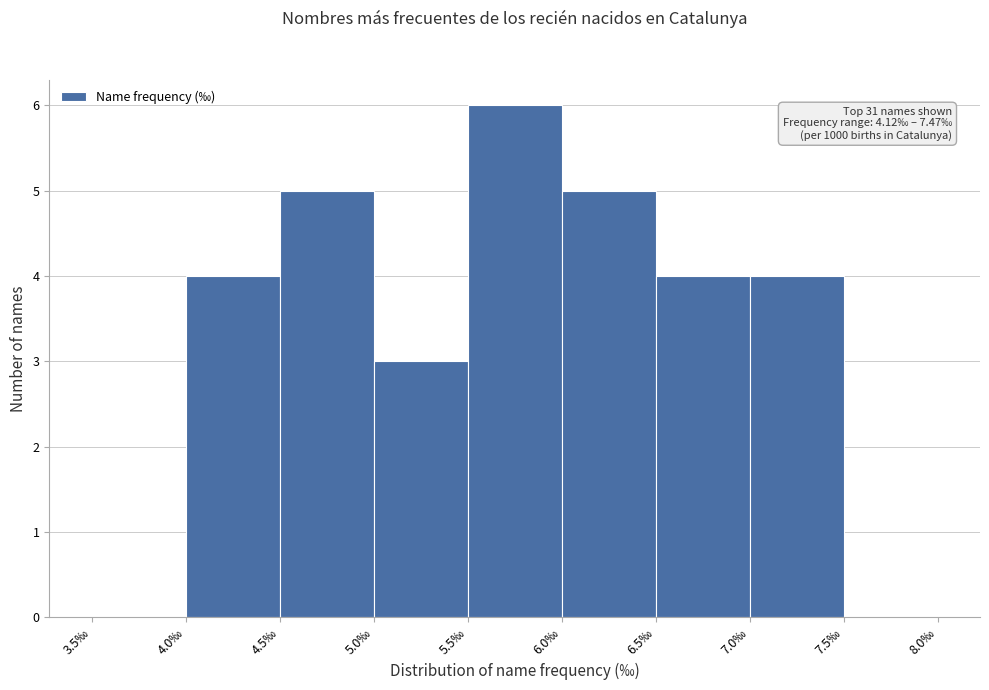

Which range on the x-axis has the tallest bar?

5.5 to 6.0